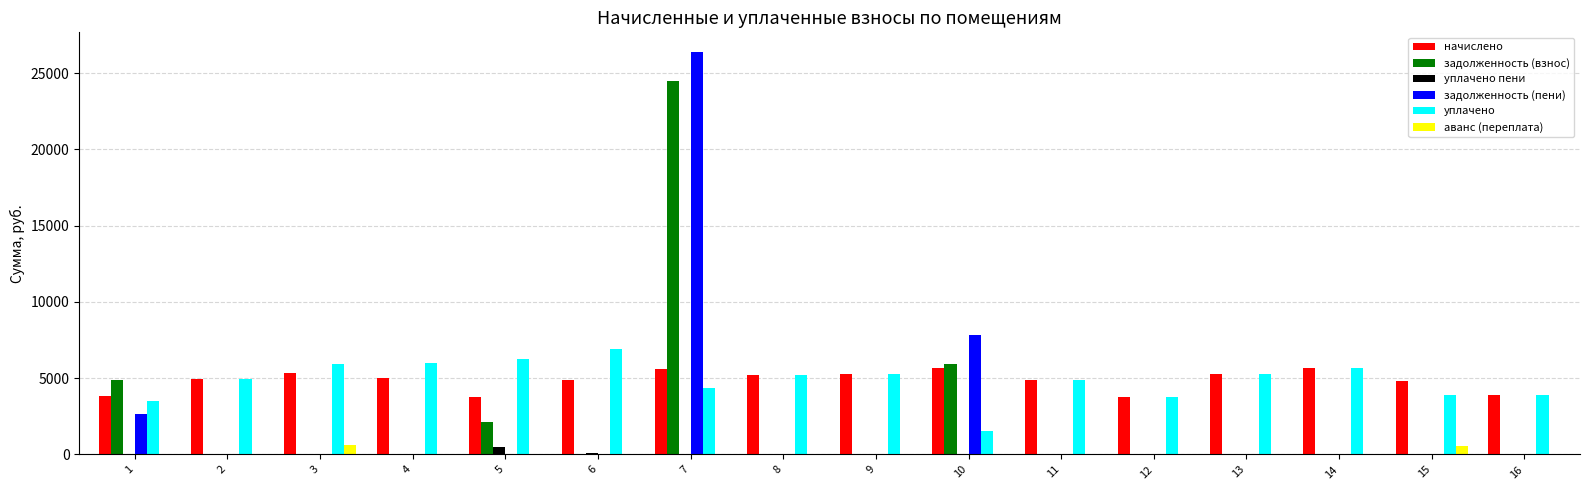

The value of задолженность (пени) at 6 is -10754.8. True or false?

False